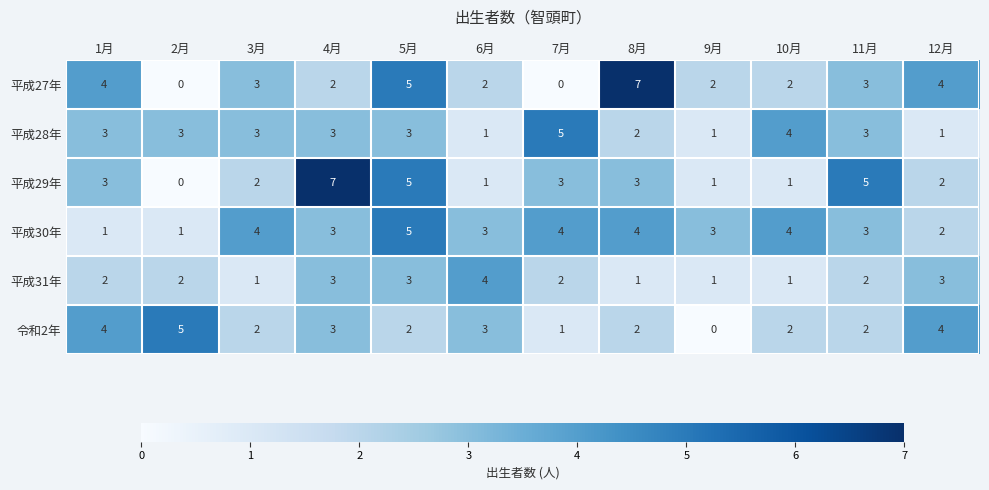

At which category is the sum across all series the highest?

5月